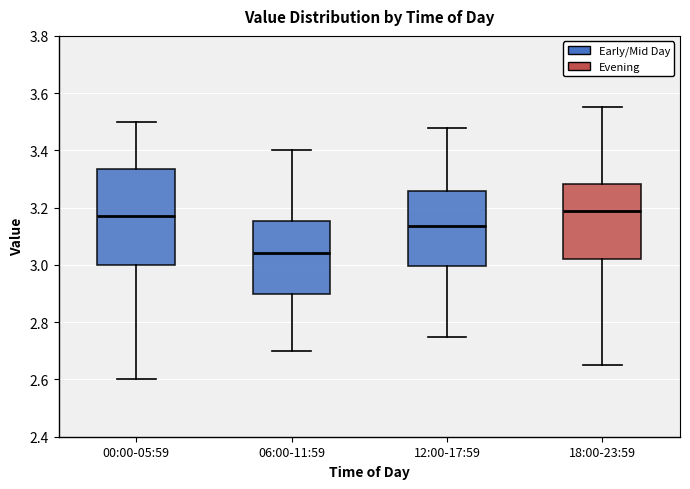

Which box is the tallest, from its lower edge to its upper edge?

00:00-05:59